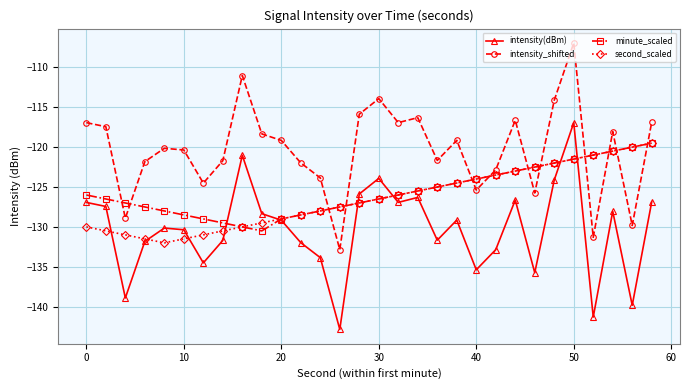

After their last crossing, which series has the higher values: minute_scaled or intensity_shifted?

intensity_shifted